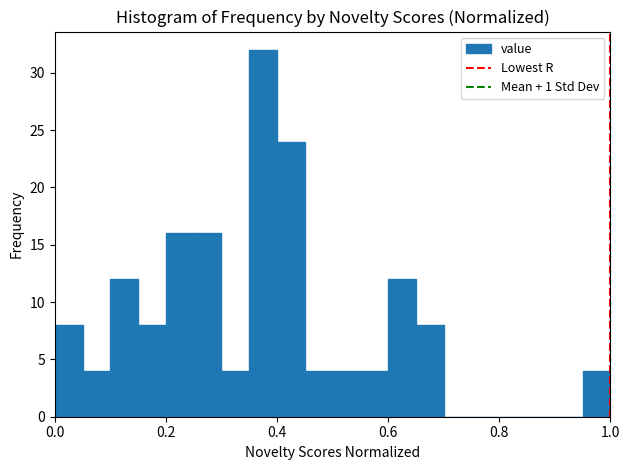

Read against the x-axis, roughly where is the centre of the tallest bar?

0.38